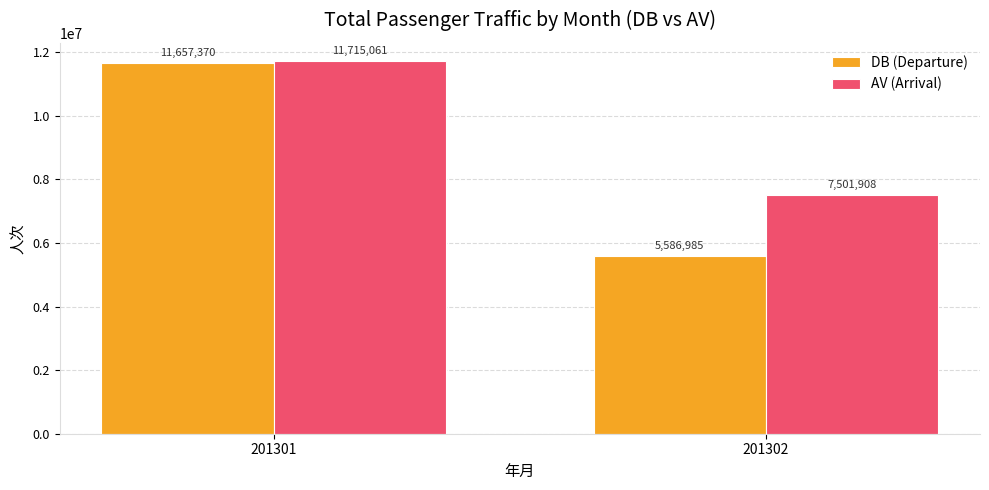

List the labels in order of AV (Arrival) value, largest first.

201301, 201302